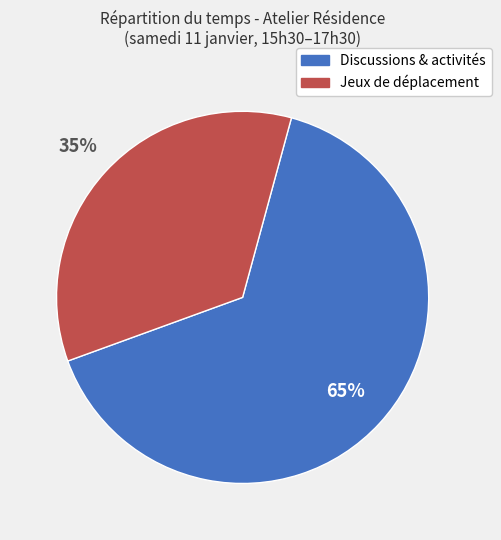

To the nearest percent, what is the difference between the largest and smallest slice percentages?

30%